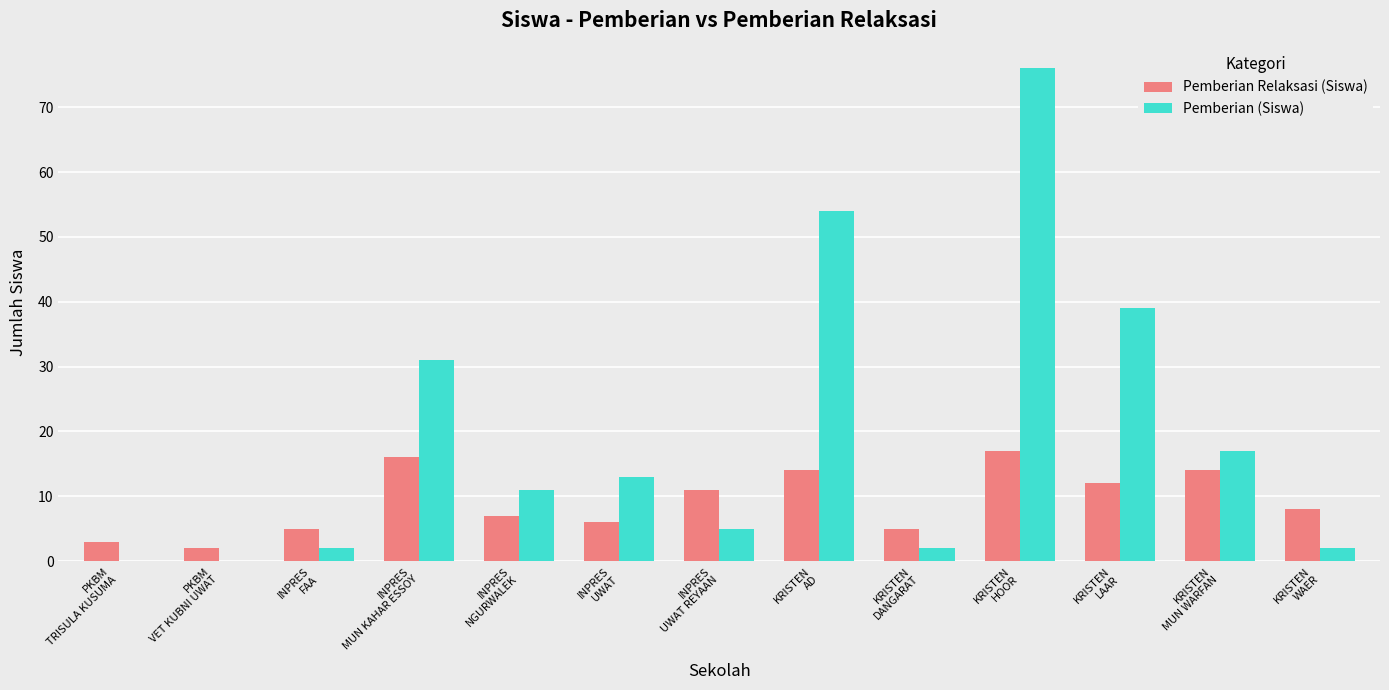

Between KRISTEN
AD and KRISTEN
MUN WARFAN, which series saw the biggest shift?

Pemberian (Siswa)